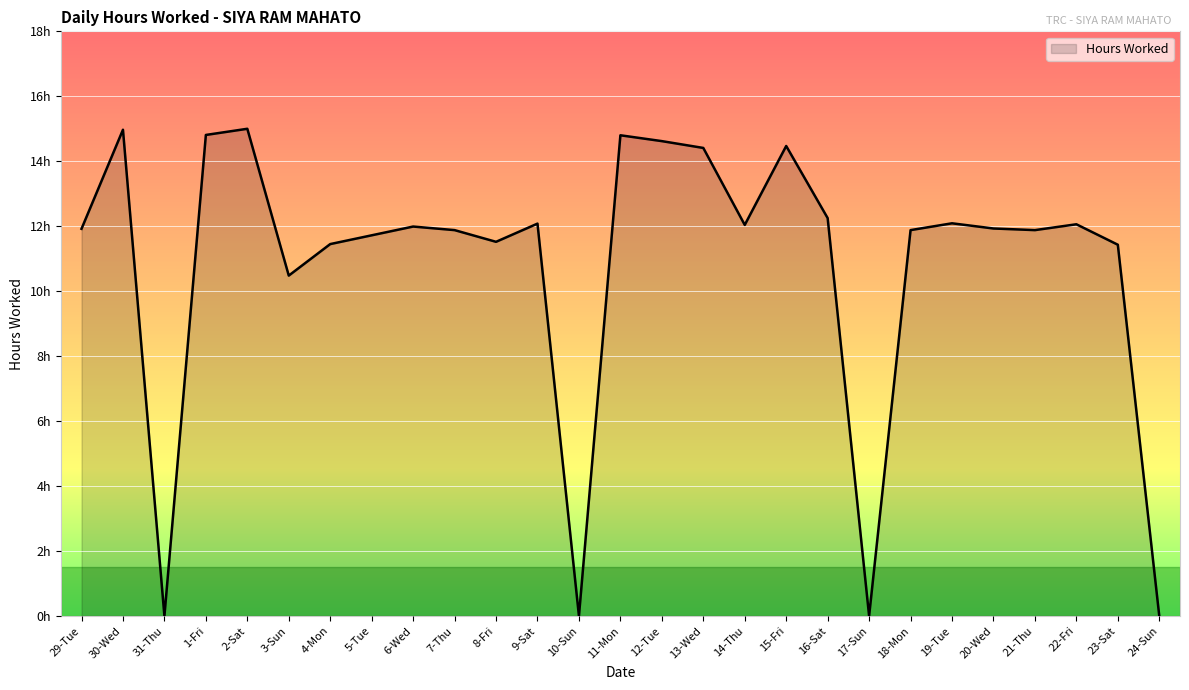

Does the chart display data point markers on the line(s)?

No